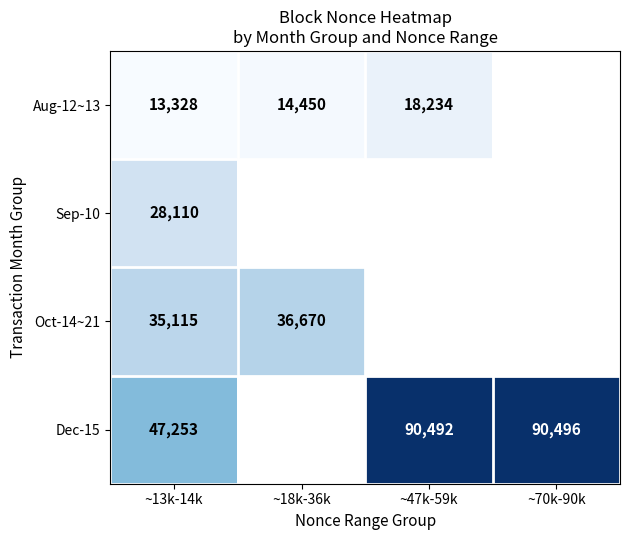

Is the value of Sep-10 at ~13k-14k greater than the value of Dec-15 at ~70k-90k?

No